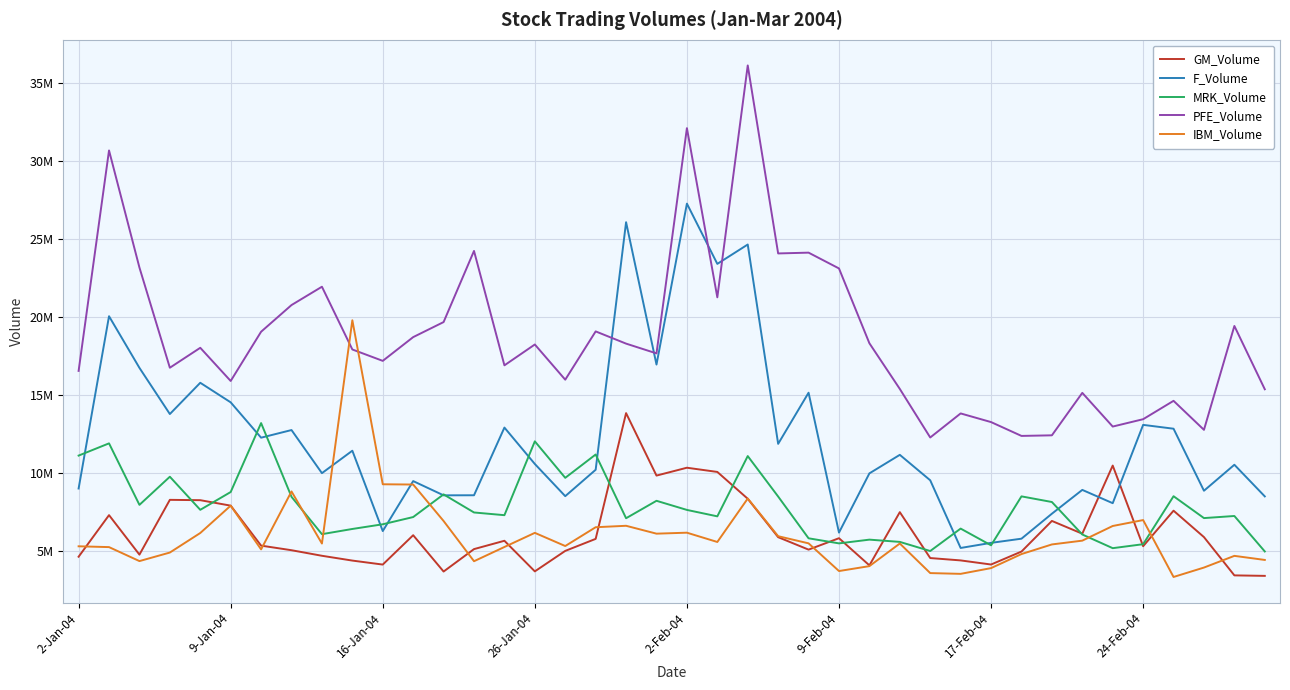

What is the maximum value for PFE_Volume?

36139600